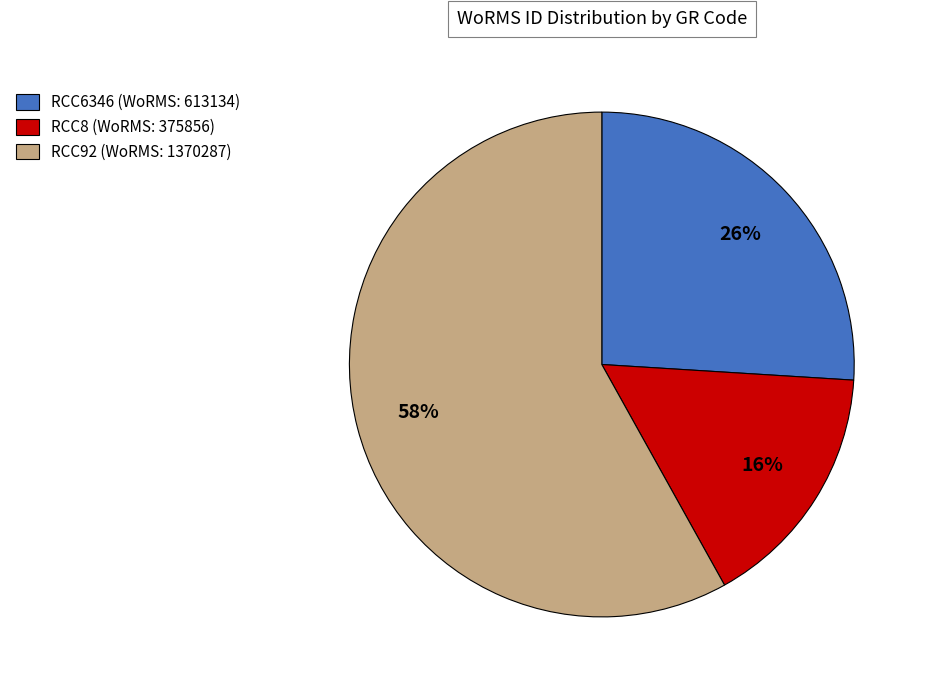

What is the ratio of the value at RCC8 to the value at RCC6346?

0.6